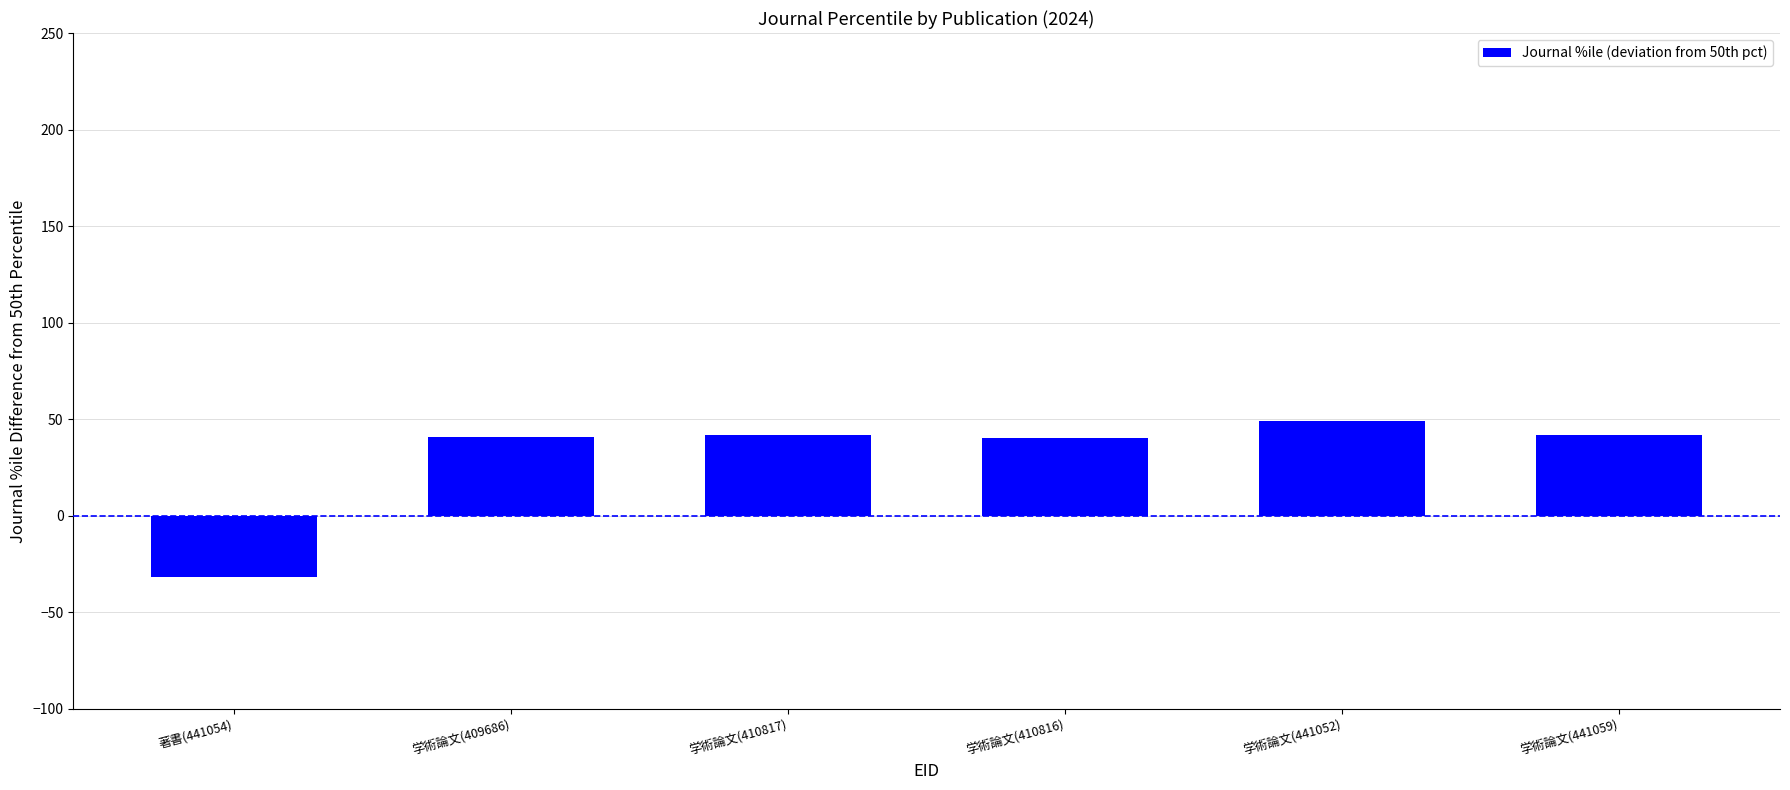

How many bars are there in total?

6